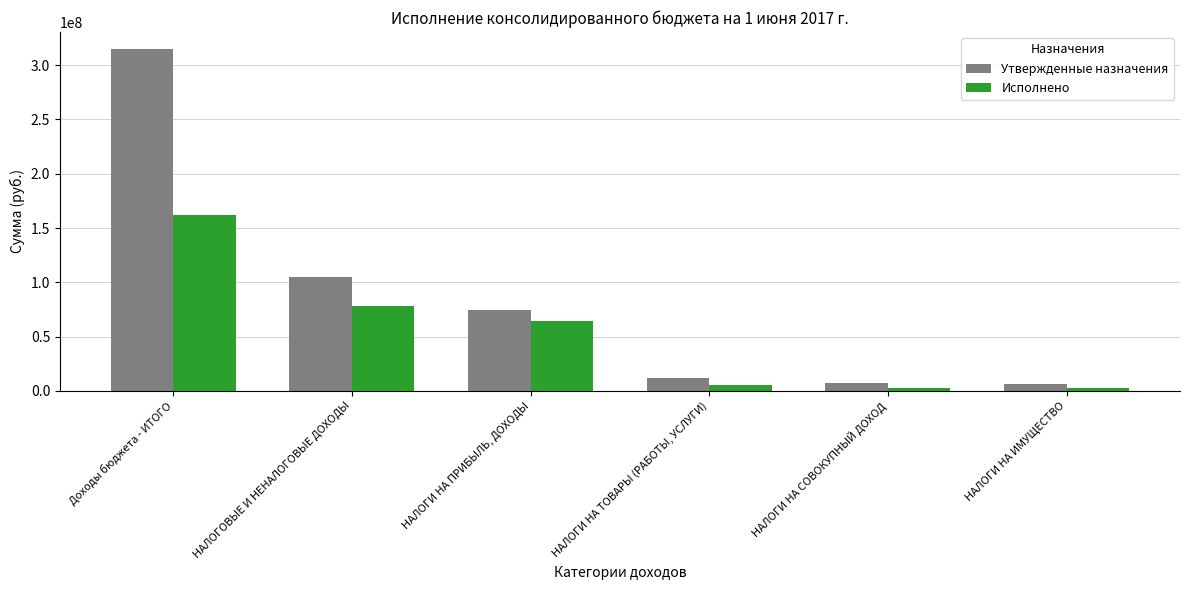

Count the number of data series in this chart.

2